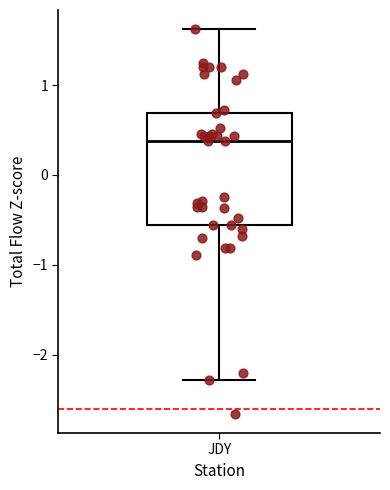

Transcribe this box plot: give where the median line is, the range the box spans, and where the two whiskers end, as read against the y-axis. The values are not printed on the chart, so give them approximately, as read against the axis.

median 0.4, box -0.6 to 0.7, whiskers -2.3 to 1.6